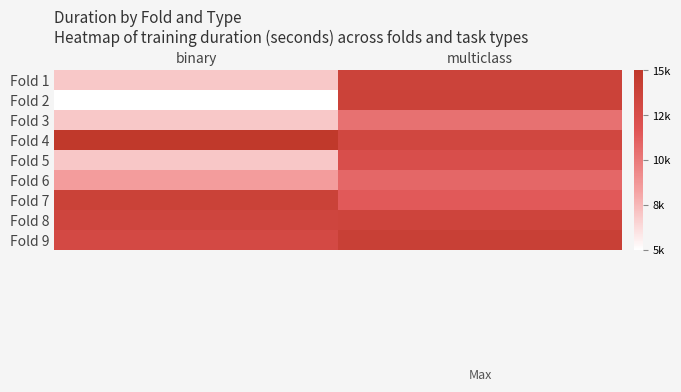

What is the greatest value displayed?

14906.4